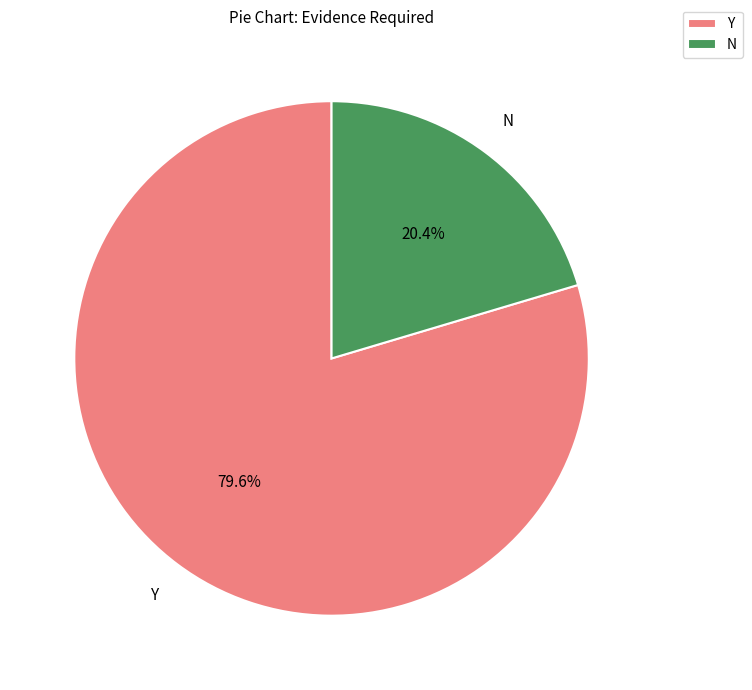

How many slices are in this pie chart?

2